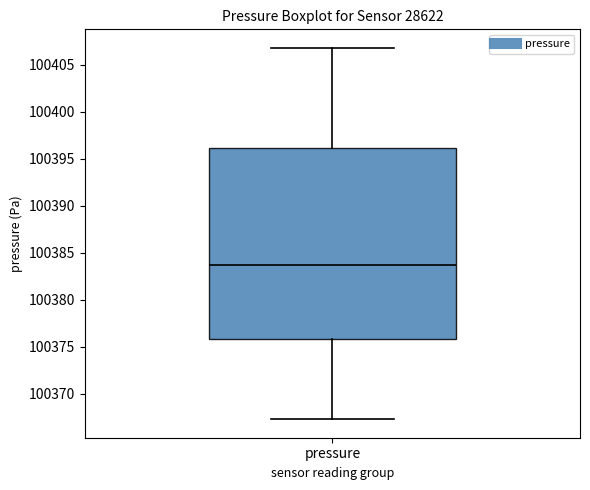

Where is the lower edge of the box for pressure on the y-axis? The values are not printed on the chart, so give them approximately, as read against the axis.

100376.0